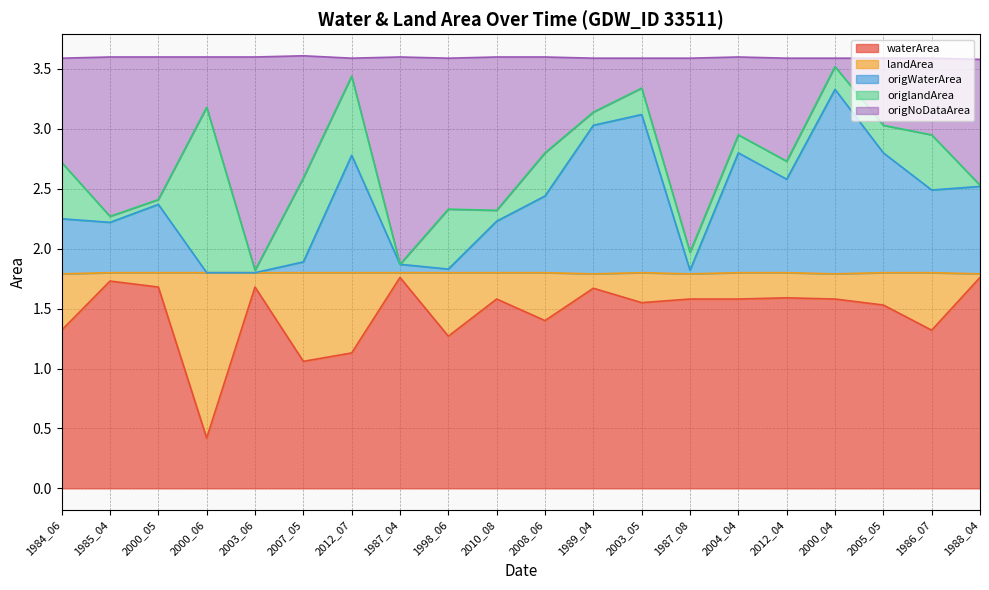

How many interior local peaks does the waterArea series have?

6